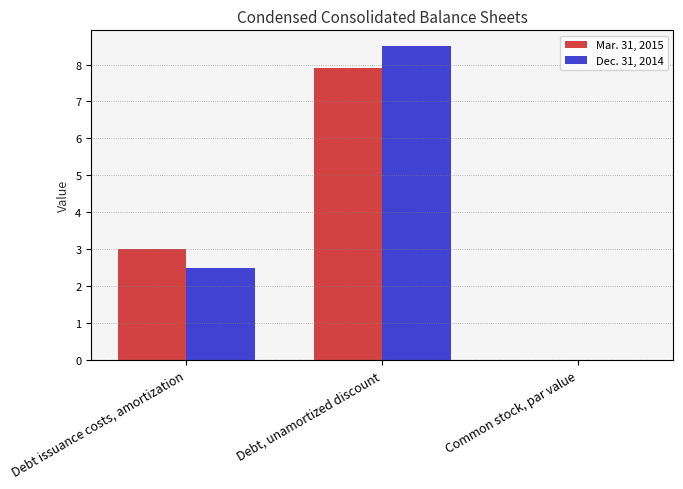

What is the total value across all series at Debt issuance costs, amortization?

5.5